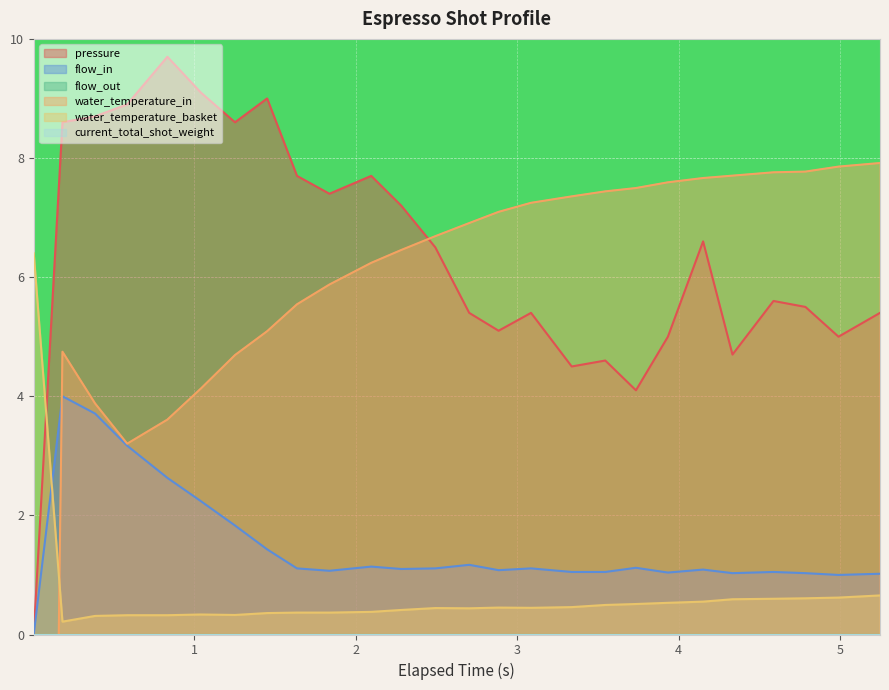

True or false: pressure and water_temperature_basket cross at least once.

True